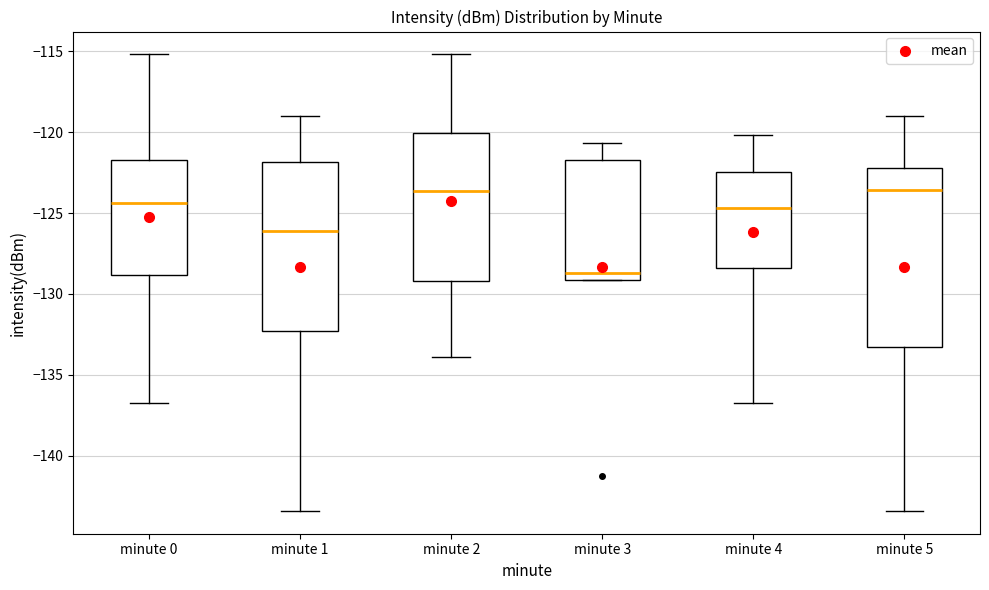

Where is the lower edge of the box for minute 1 on the y-axis? The values are not printed on the chart, so give them approximately, as read against the axis.

-132.5